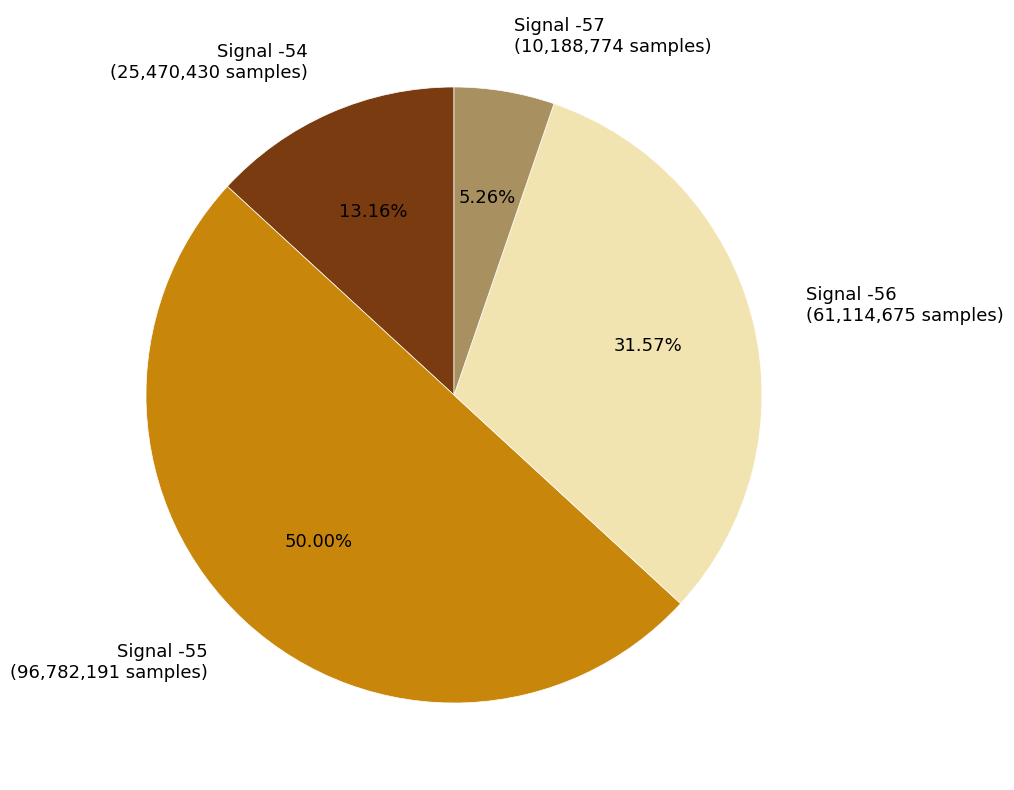

Do Signal -57 (10,188,774 samples) and Signal -56 (61,114,675 samples) together represent more than half of the pie?

No